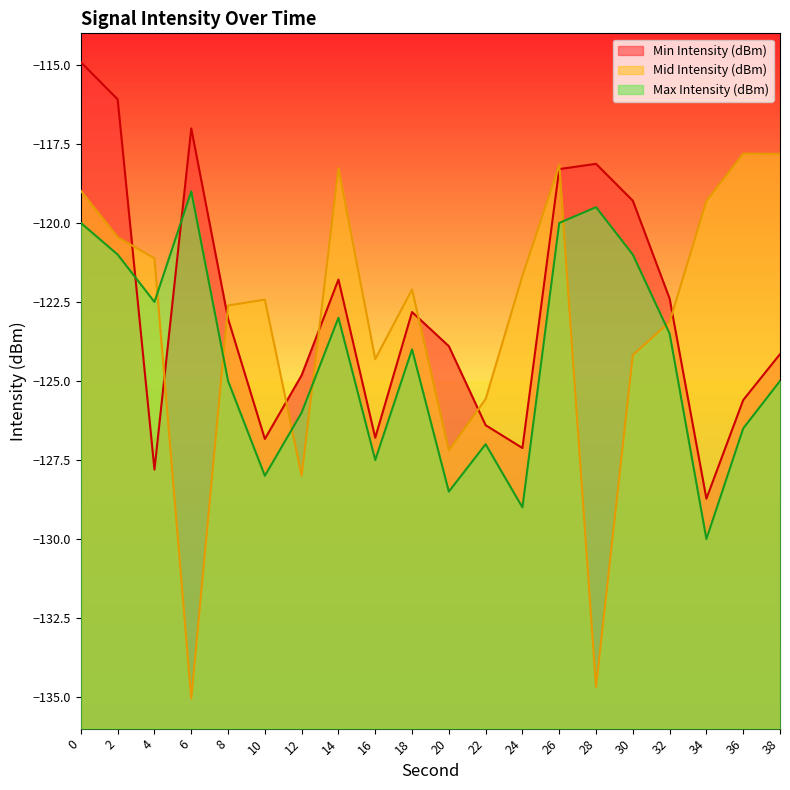

Is the value of Min Intensity (dBm) at 20 greater than the value of Mid Intensity (dBm) at 2?

No